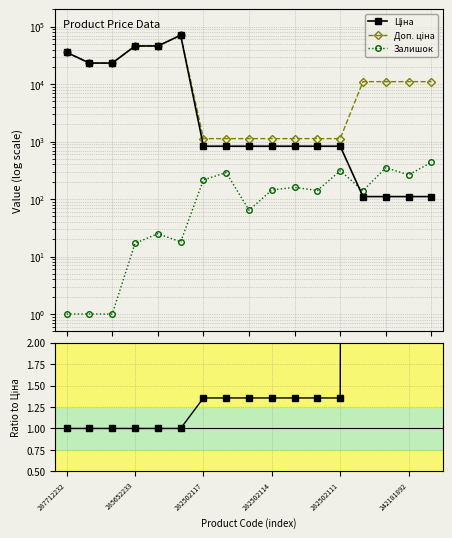

Which series has the widest spread of values?

Ціна